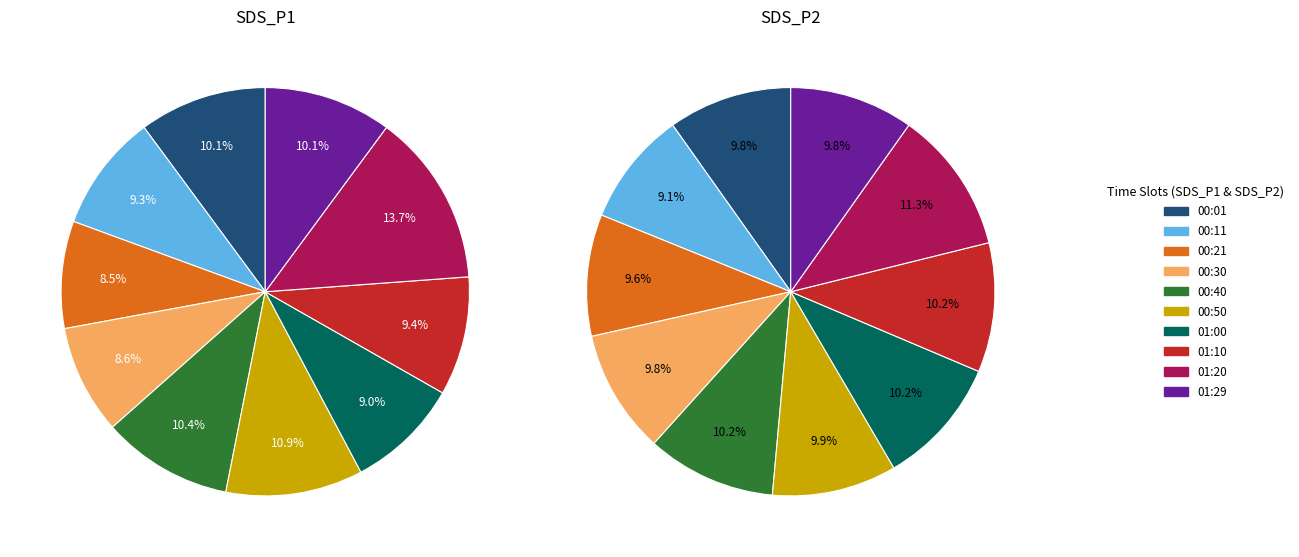

Is it true that 00:57 is 1% of the pie?

False